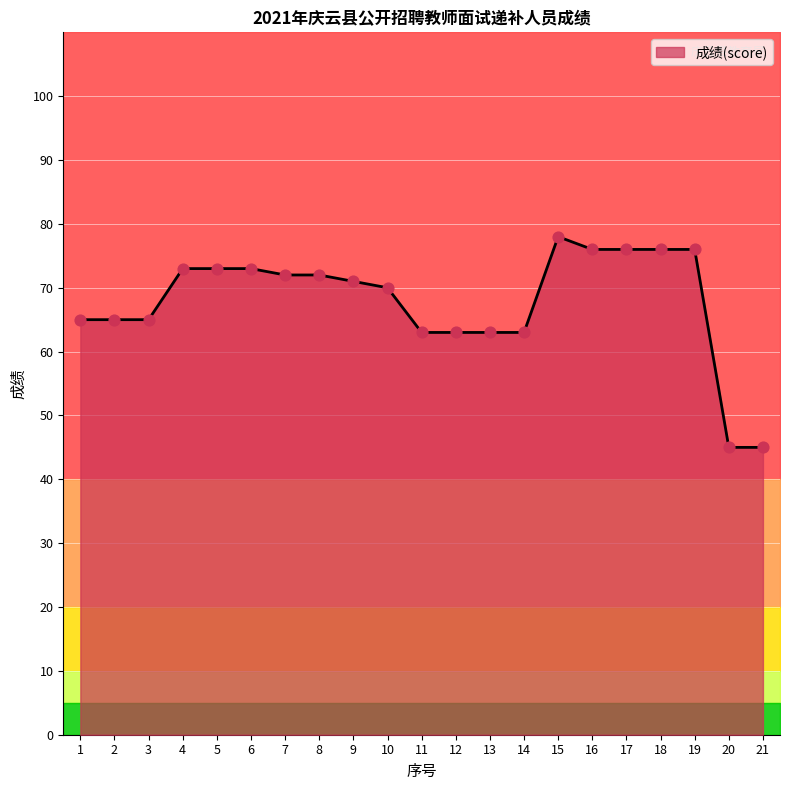

Between 9 and 21, which is larger?

9